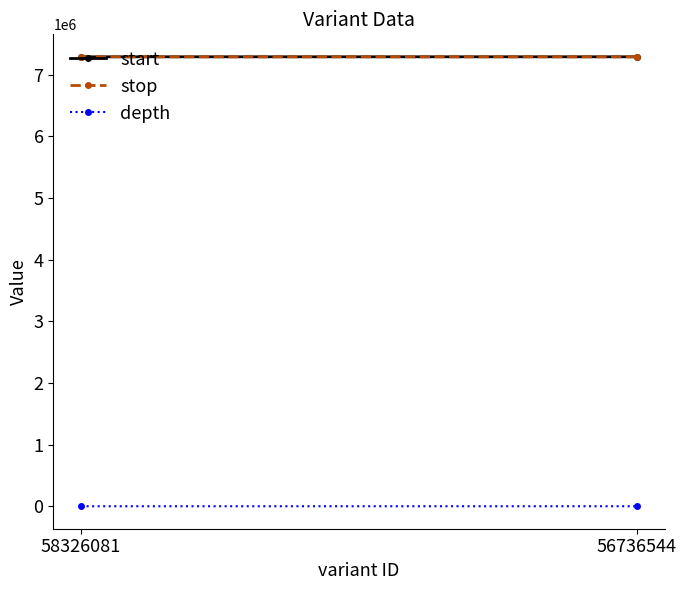

What is the spread (max minus min) of values at 58326081?

7289928